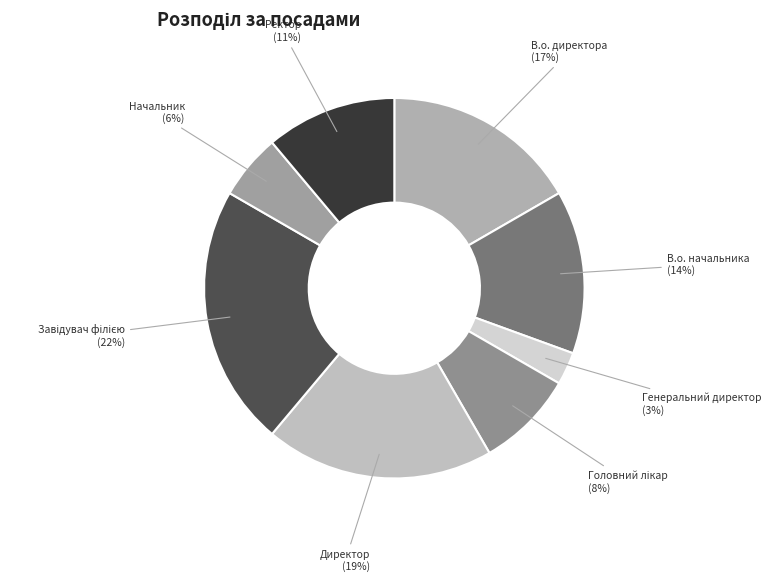

How many slices are in this pie chart?

8